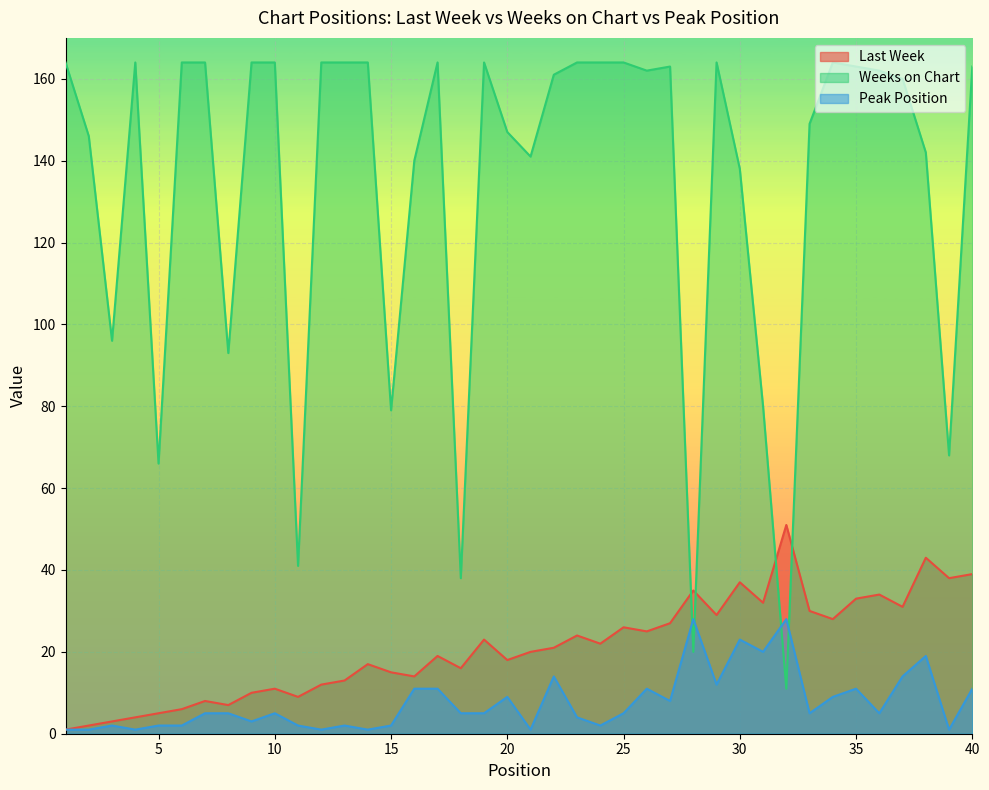

What are all the series names shown in the legend?

Last Week, Weeks on Chart, Peak Position